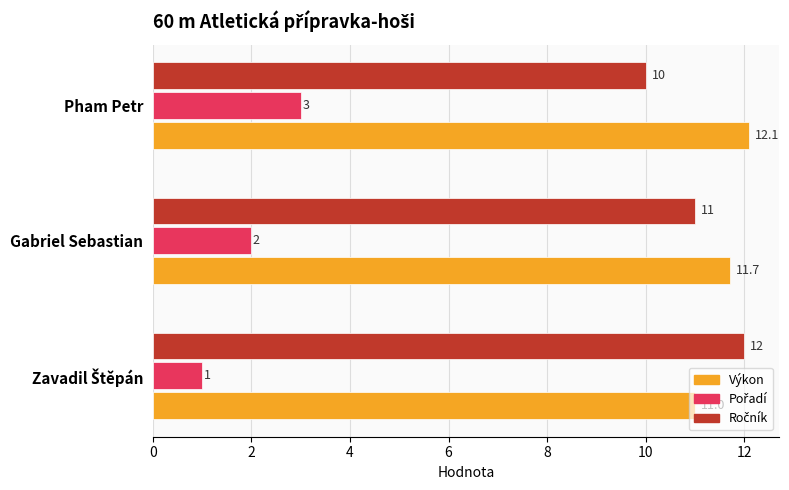

At which category is the sum across all series the highest?

Pham Petr